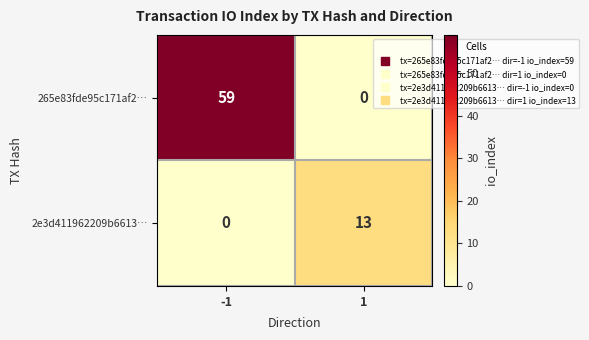

At which category is the sum across all series the highest?

-1